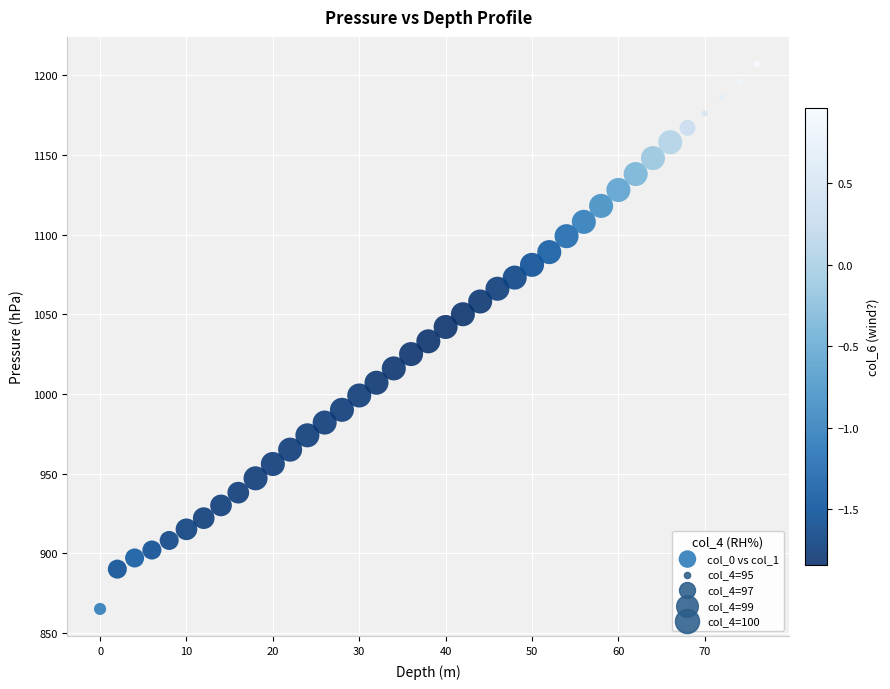

What is the range of Y values (max minus min)?

342